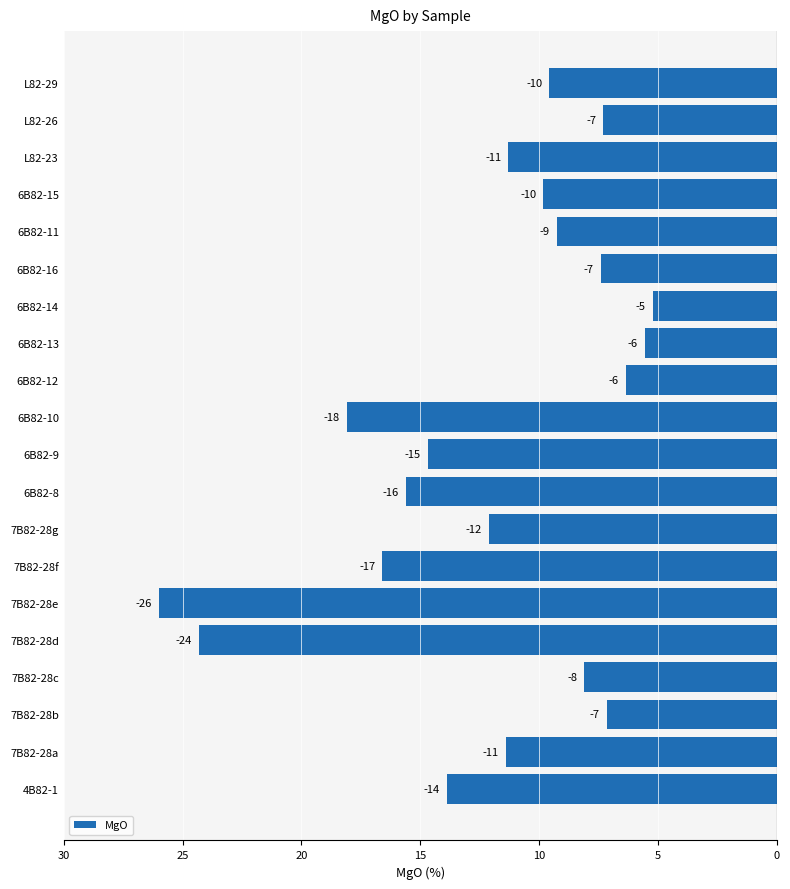

Are the bars horizontal?

Yes